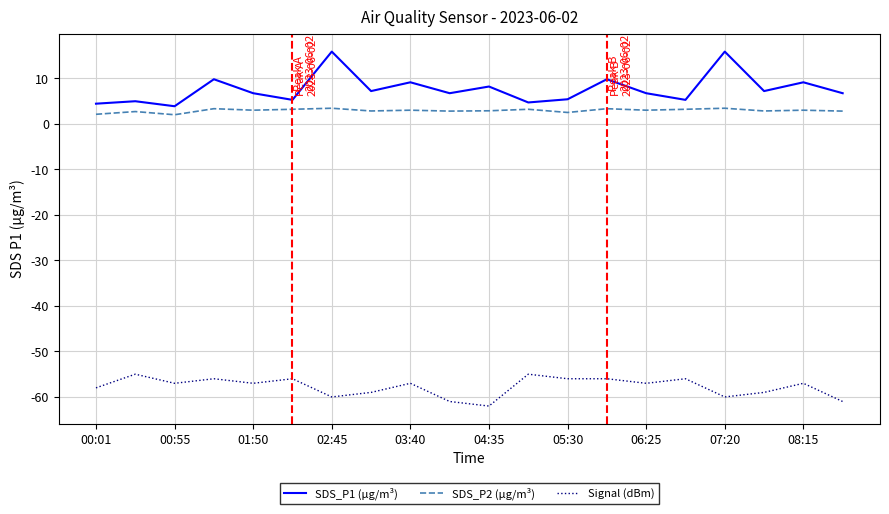

What are all the series names shown in the legend?

SDS_P1 (µg/m³), SDS_P2 (µg/m³), Signal (dBm)